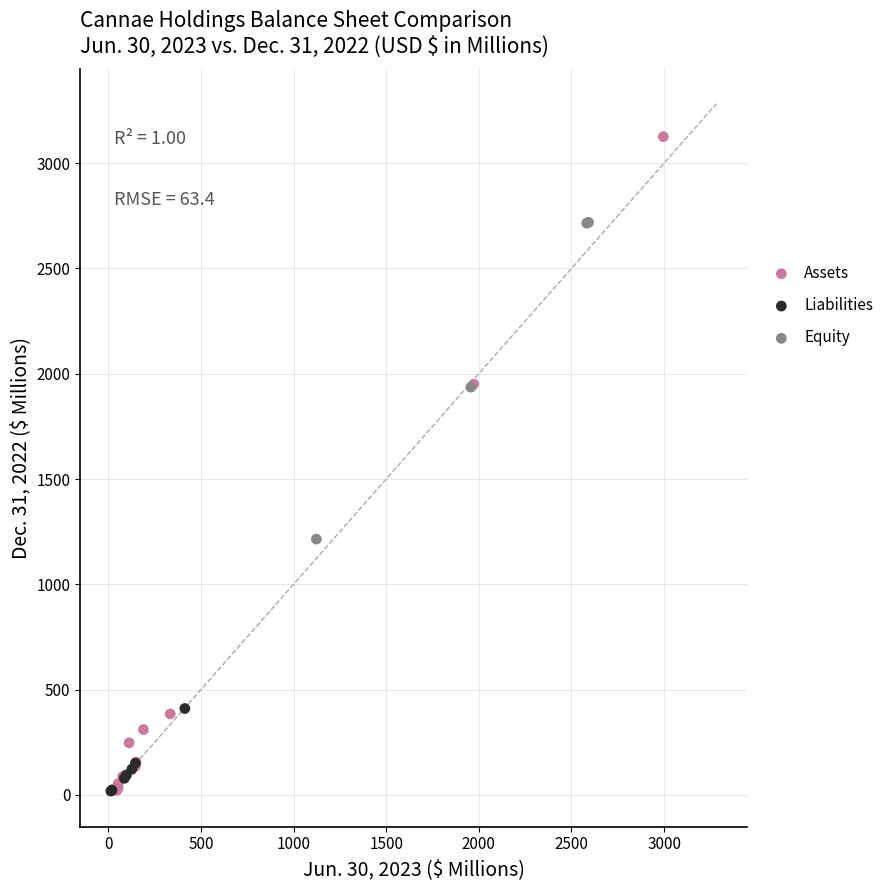

Which series has the widest spread of Y values?

Assets